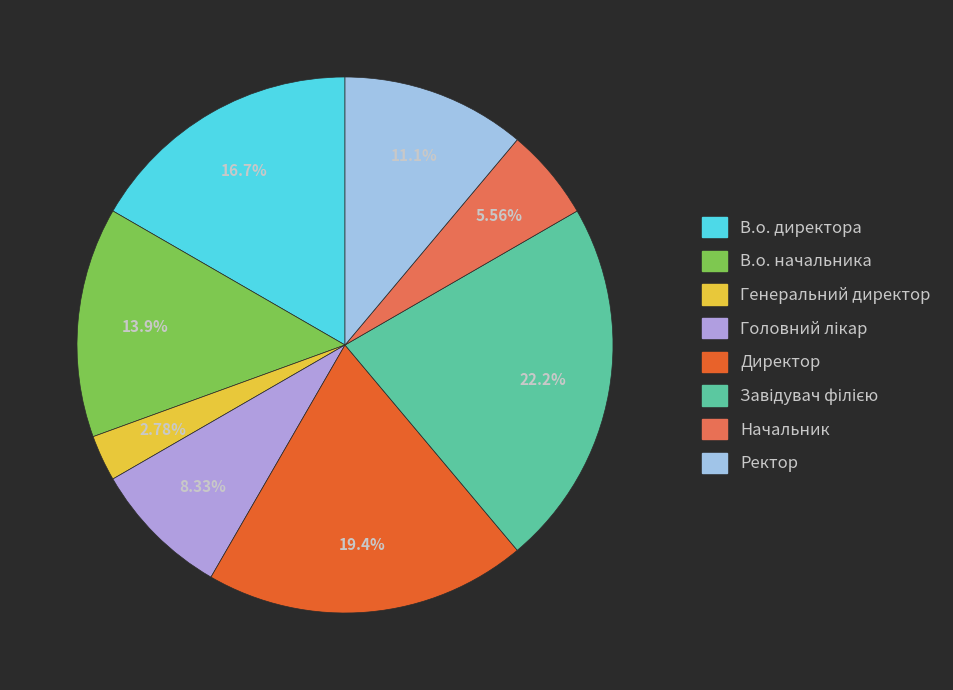

What is the smallest slice in the pie chart?

Генеральний директор